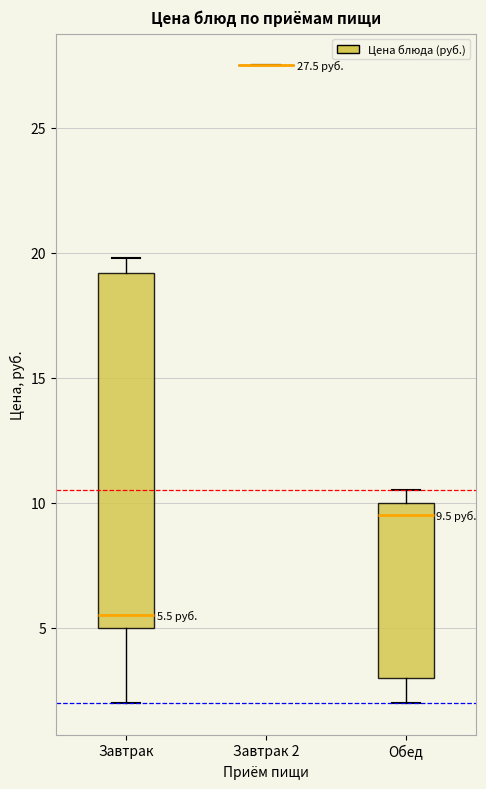

Comparing the boxes themselves (not the whiskers), which one is the tallest?

Завтрак